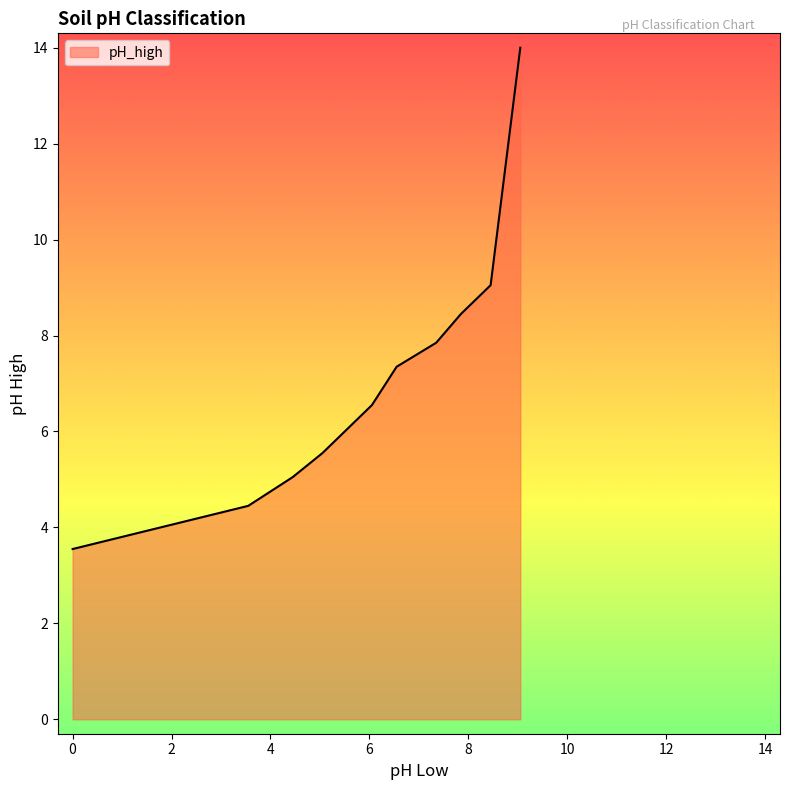

Does the chart have visible grid lines?

No